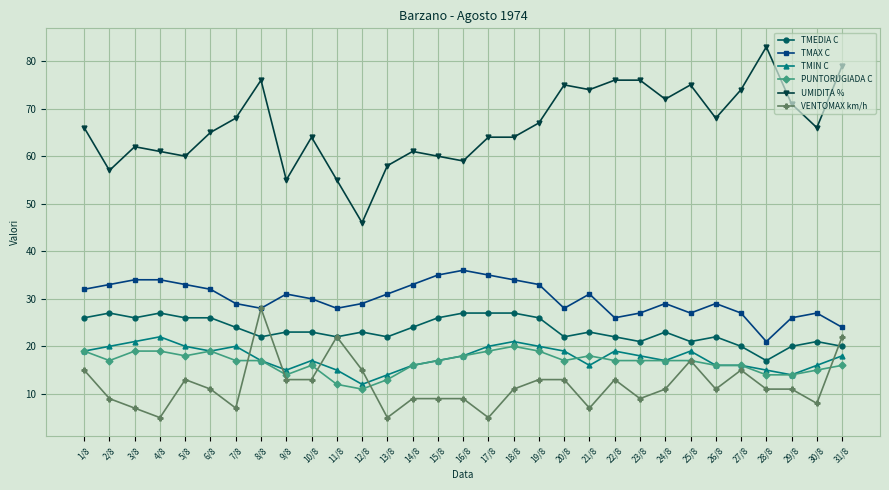

What is the highest value of the TMEDIA C series?

27